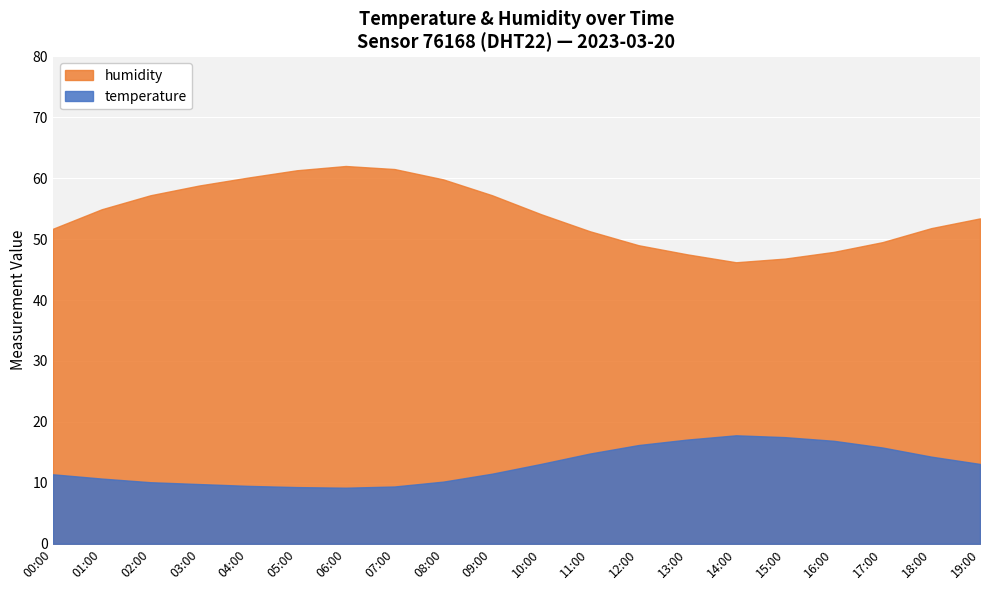

Between 14:00 and 10:00, which is larger?

14:00